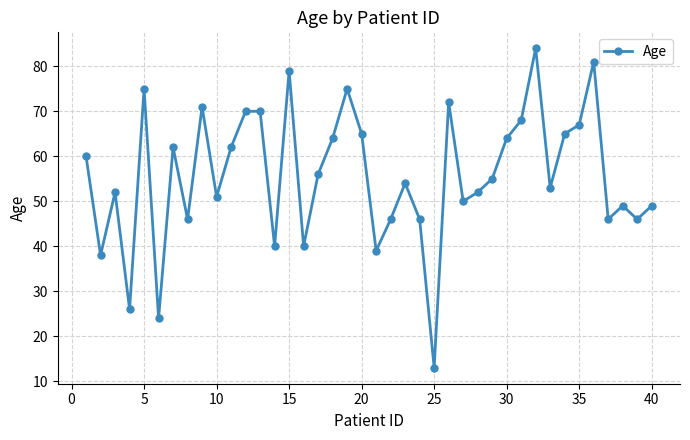

What is the value of the 20th point from the left?

65